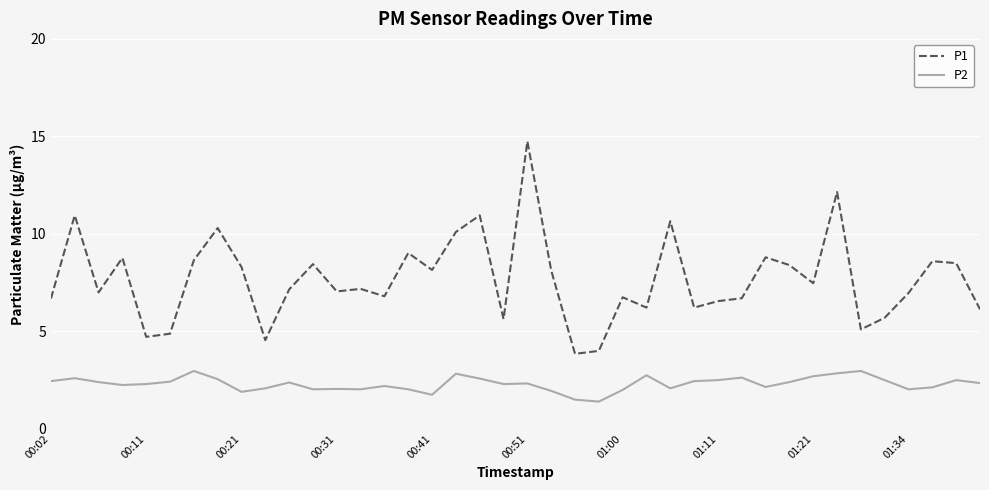

How many lines are shown in the chart?

2